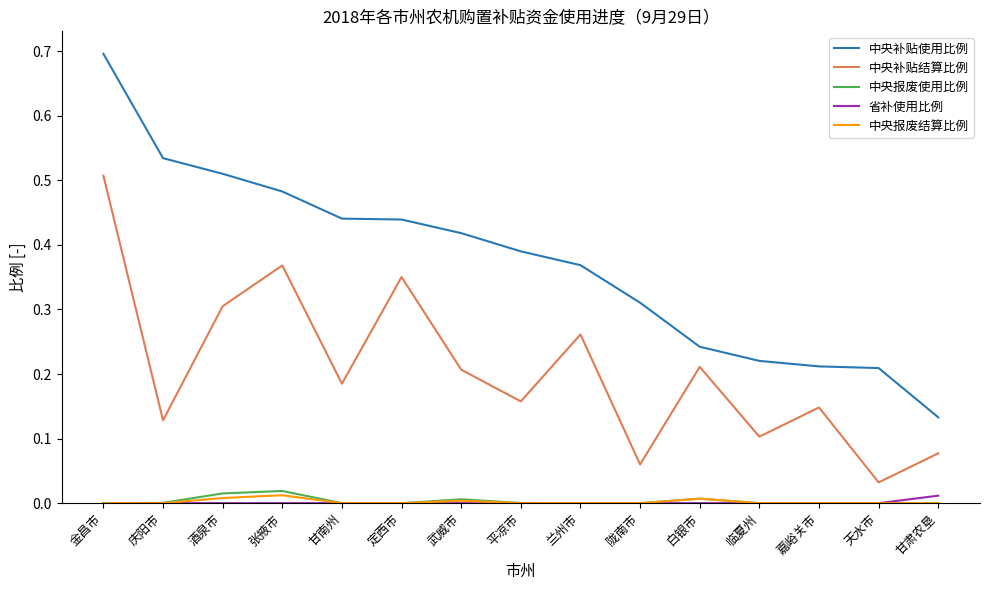

Is it true that 中央补贴结算比例 equals 0.2 at 白银市?

True